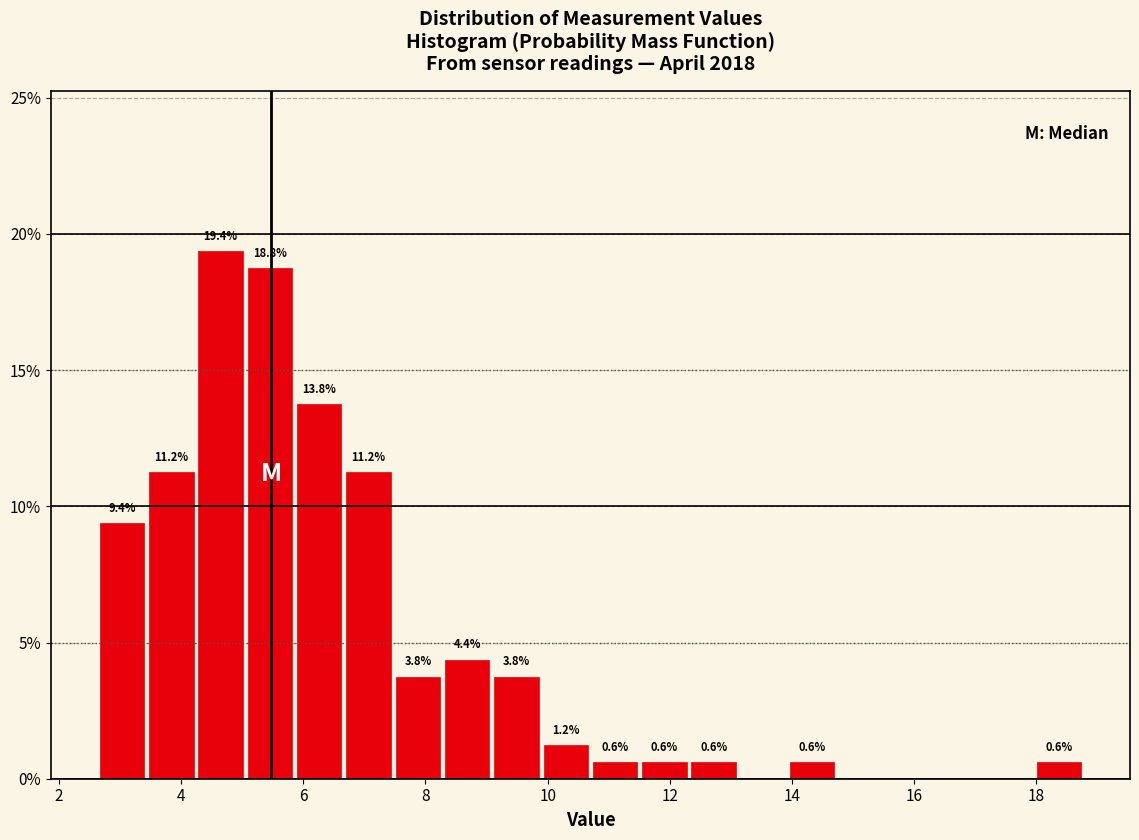

Over which range of the x-axis is the bar tallest?

4.2 to 5.0